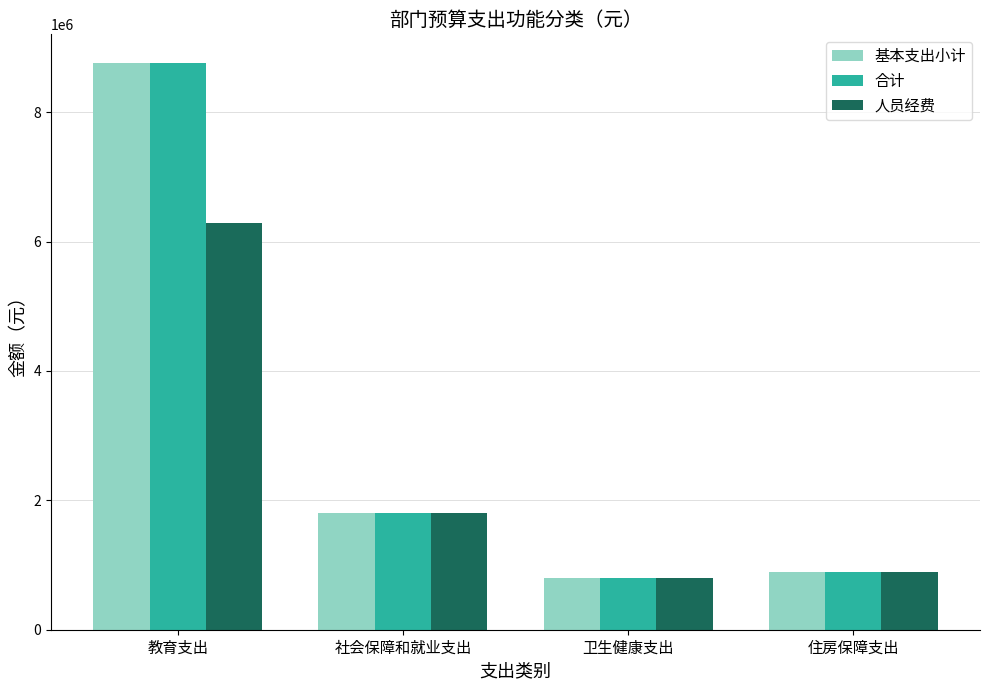

What is the total value across all series at 社会保障和就业支出?

5400312.7